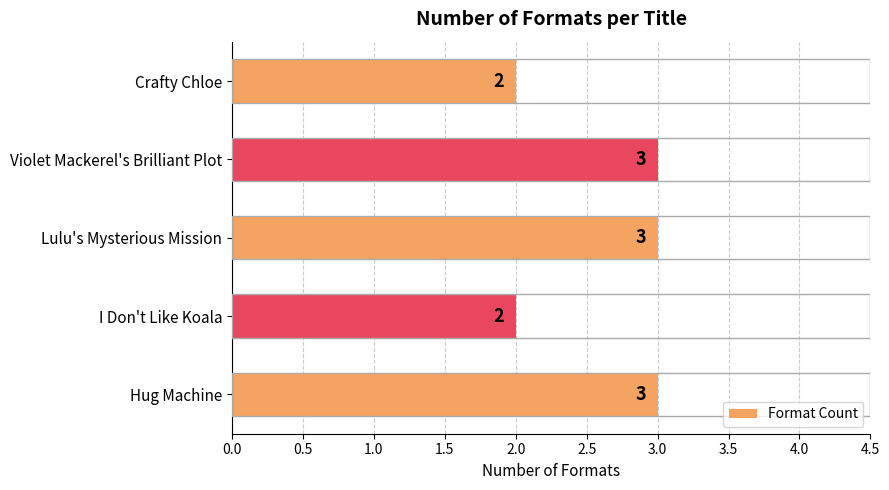

Count the number of categories in the chart.

5